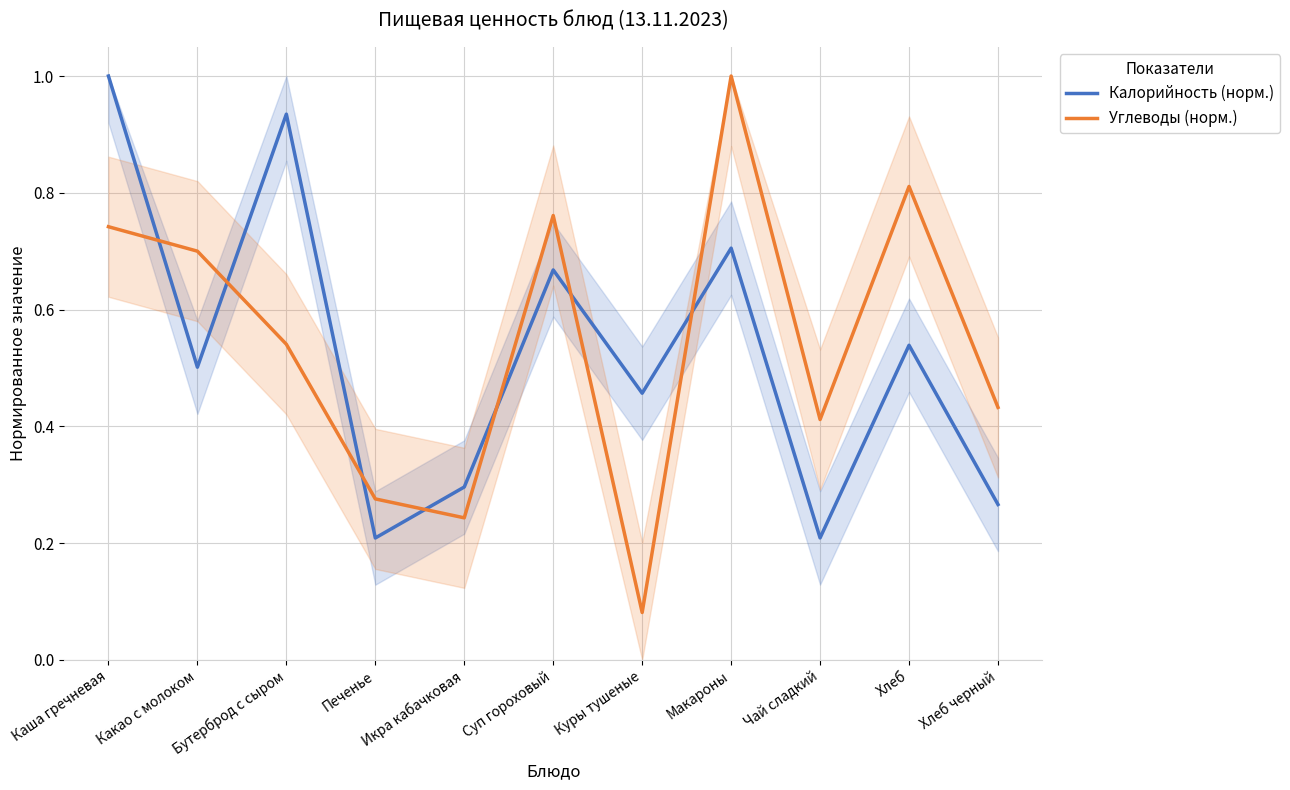

Rank the categories by Углеводы (норм.) value from lowest to highest.

Куры тушеные, Икра кабачковая, Печенье, Чай сладкий, Хлеб черный, Бутерброд с сыром, Какао с молоком, Каша гречневая, Суп гороховый, Хлеб, Макароны